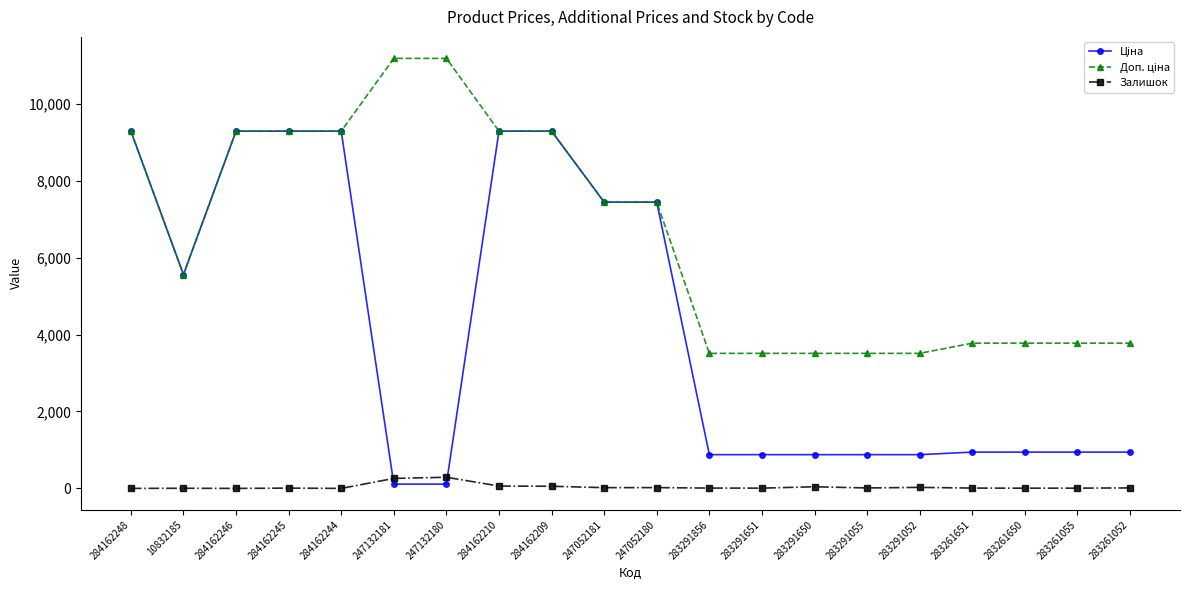

What is the maximum value shown in the chart?

11182.0